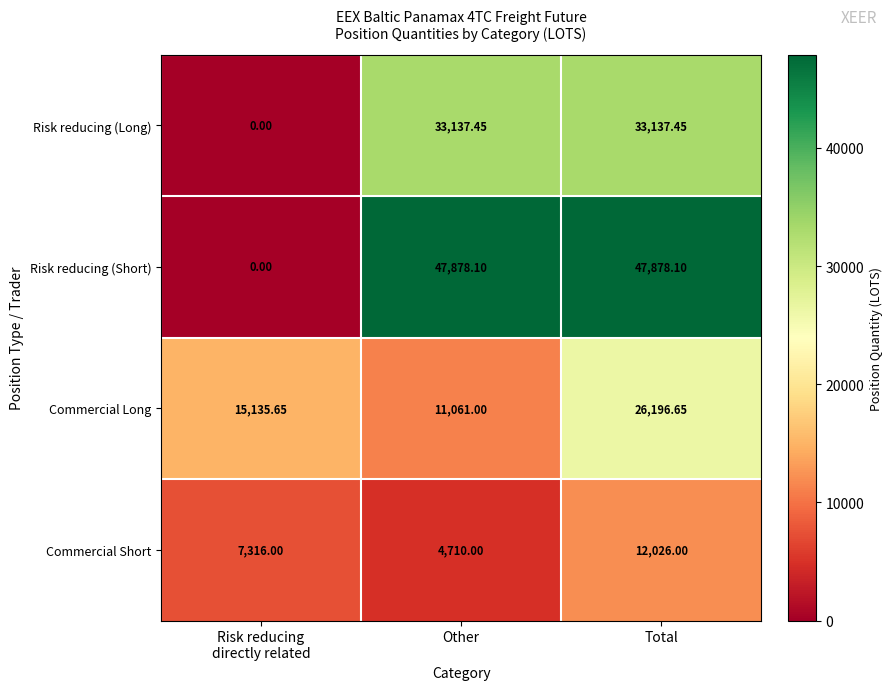

Which series has the largest range (max minus min)?

Risk reducing (Short)